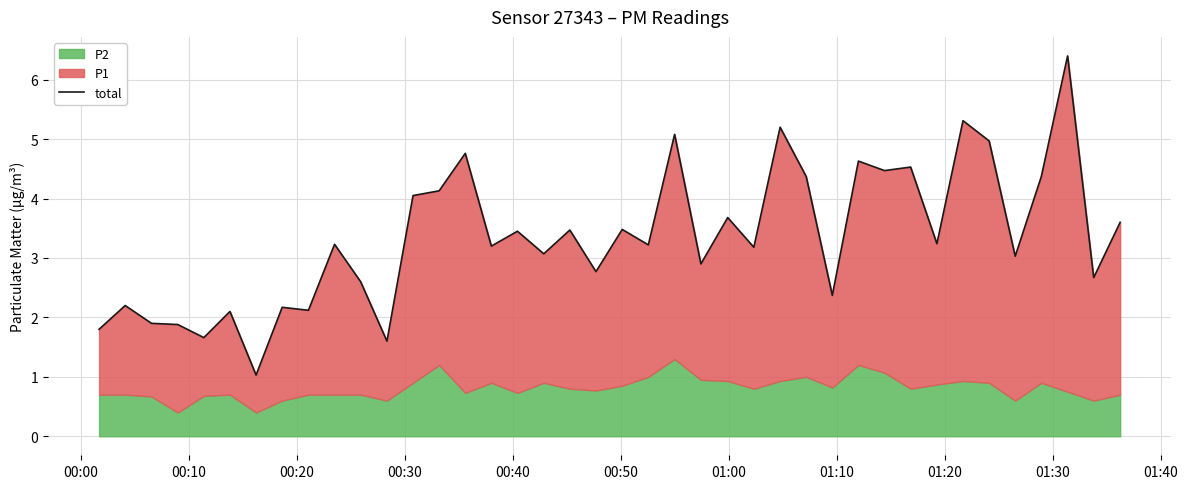

Reading right to left, transcribe all the data shown in this chart.

3.6	2.7	6.4	4.4	3.0	5.0	5.3	3.2	4.5	4.5	4.6	2.4	4.4	5.2	3.2	3.7	2.9	5.1	3.2	3.5	2.8	3.5	3.1	3.5	3.2	4.8	4.1	4.0	1.6	2.6	3.2	2.1	2.2	1.0	2.1	1.7	1.9	1.9	2.2	1.8